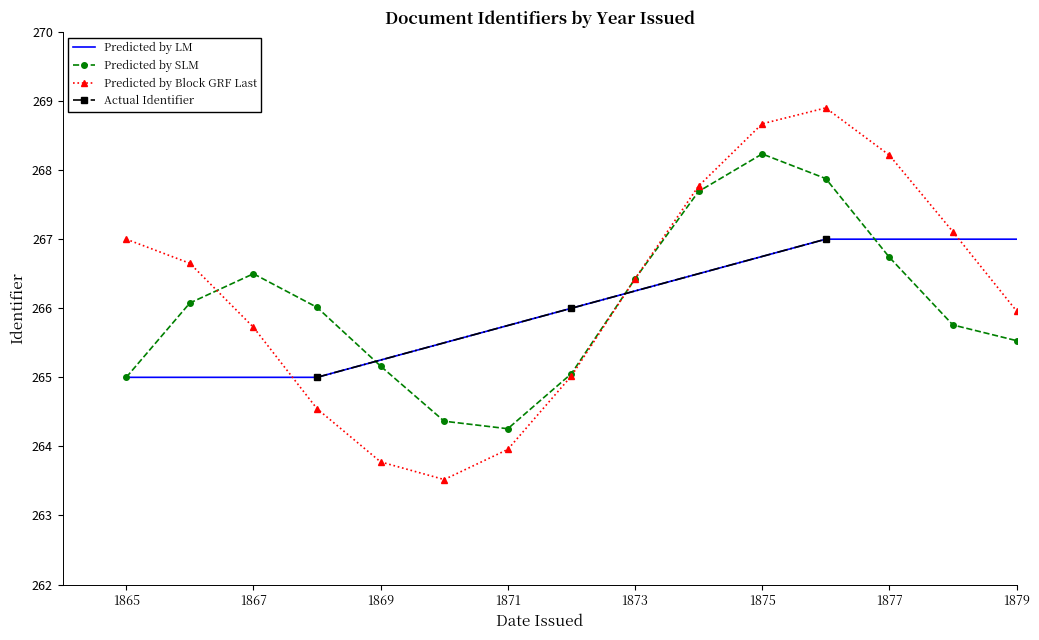

What is the value of the Actual Identifier point at the 3rd from the left?

267